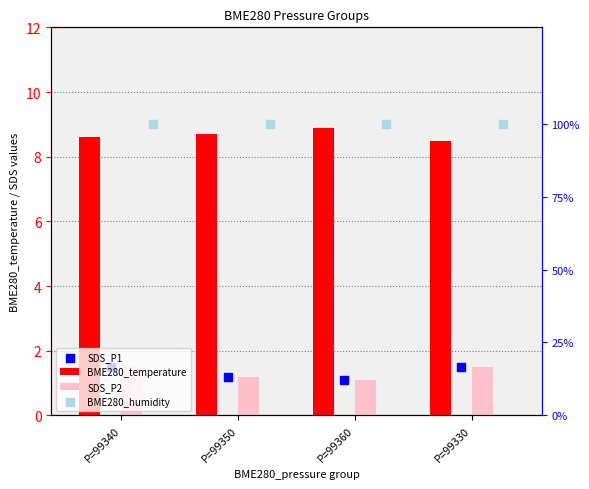

Which series contains the highest Y value?

BME280_humidity